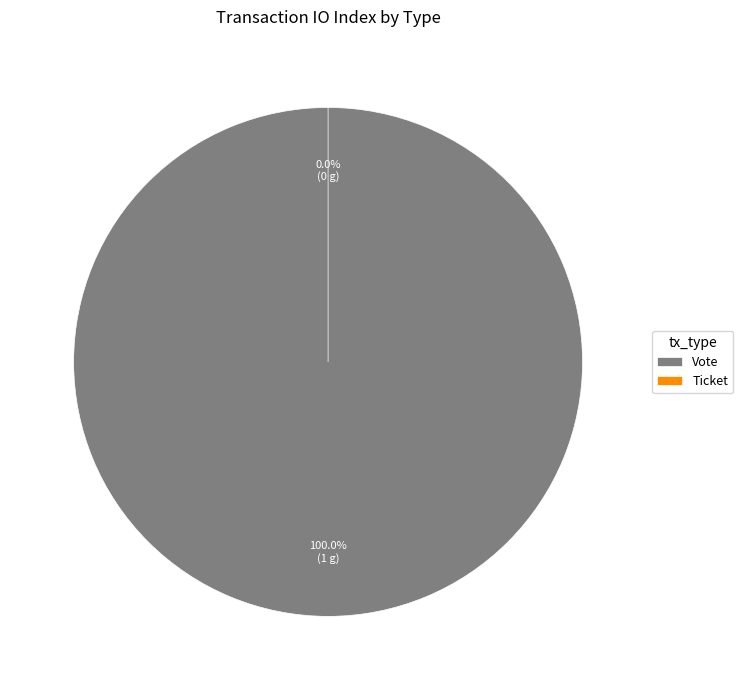

The Ticket slice represents 7% of the pie. True or false?

False